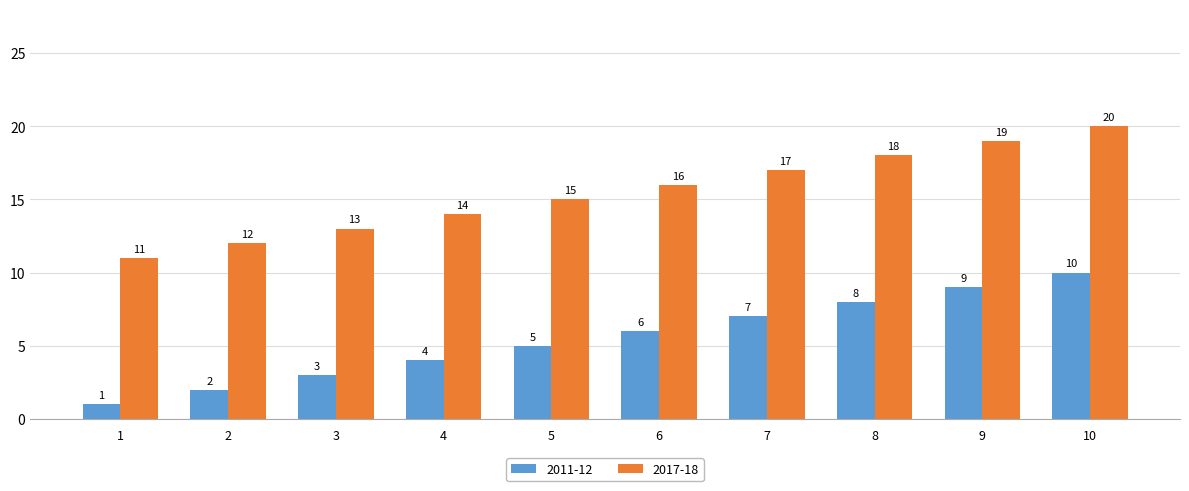

How many 2017-18 values are between 13 and 18?

6